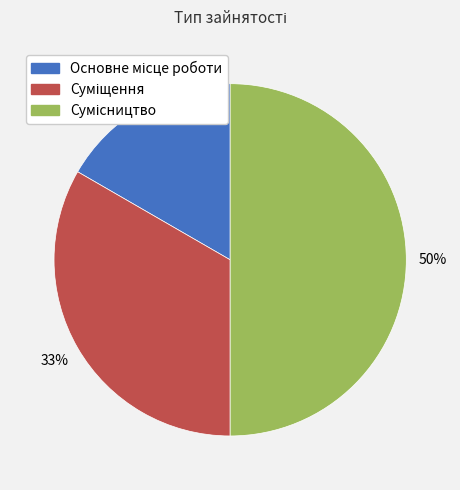

To the nearest percent, what is the difference between the largest and smallest slice percentages?

33%